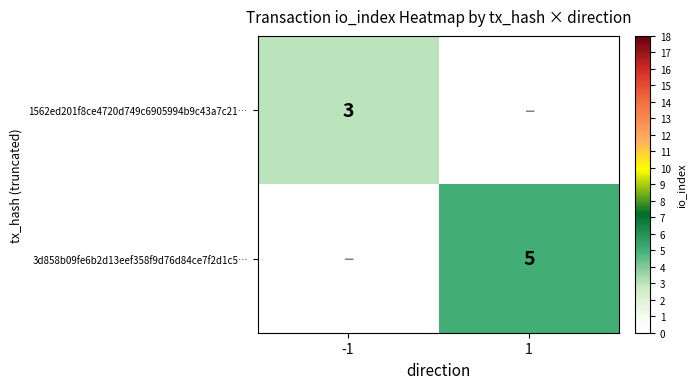

True or false: 3d858b09fe6b2d13eef358f9d76d84ce7f2d1c5… has a value of 5 at 1.

True